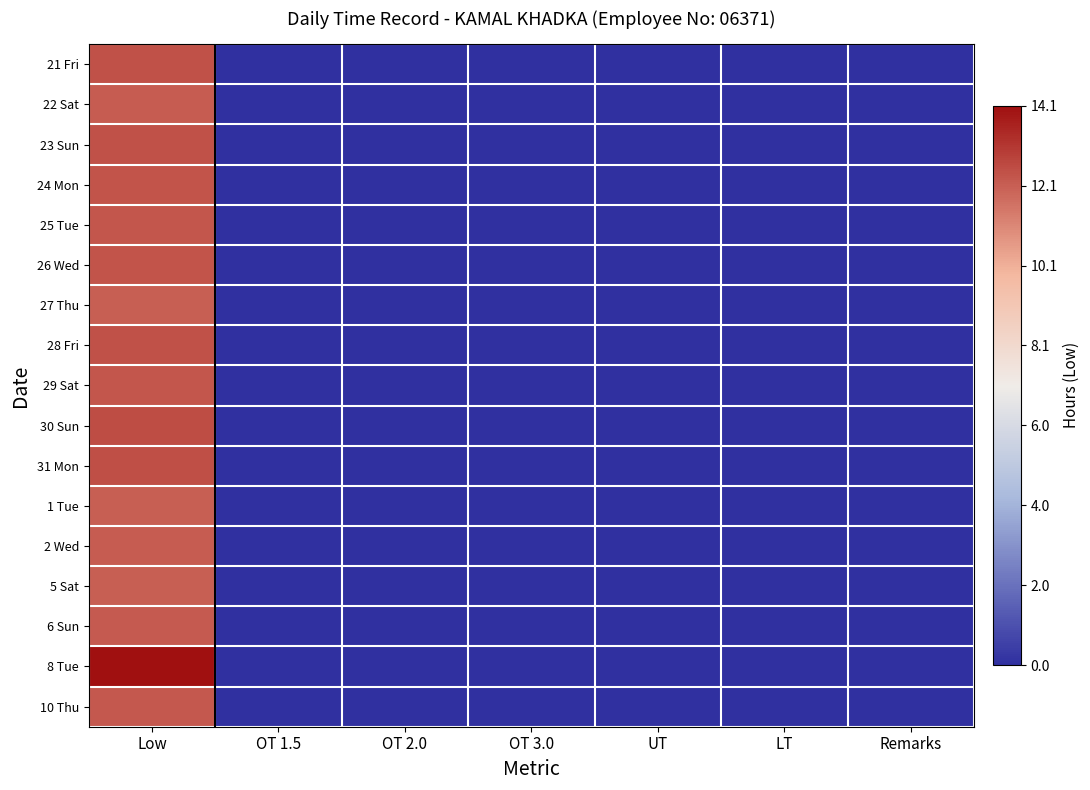

Which category has the highest value across all series?

Low